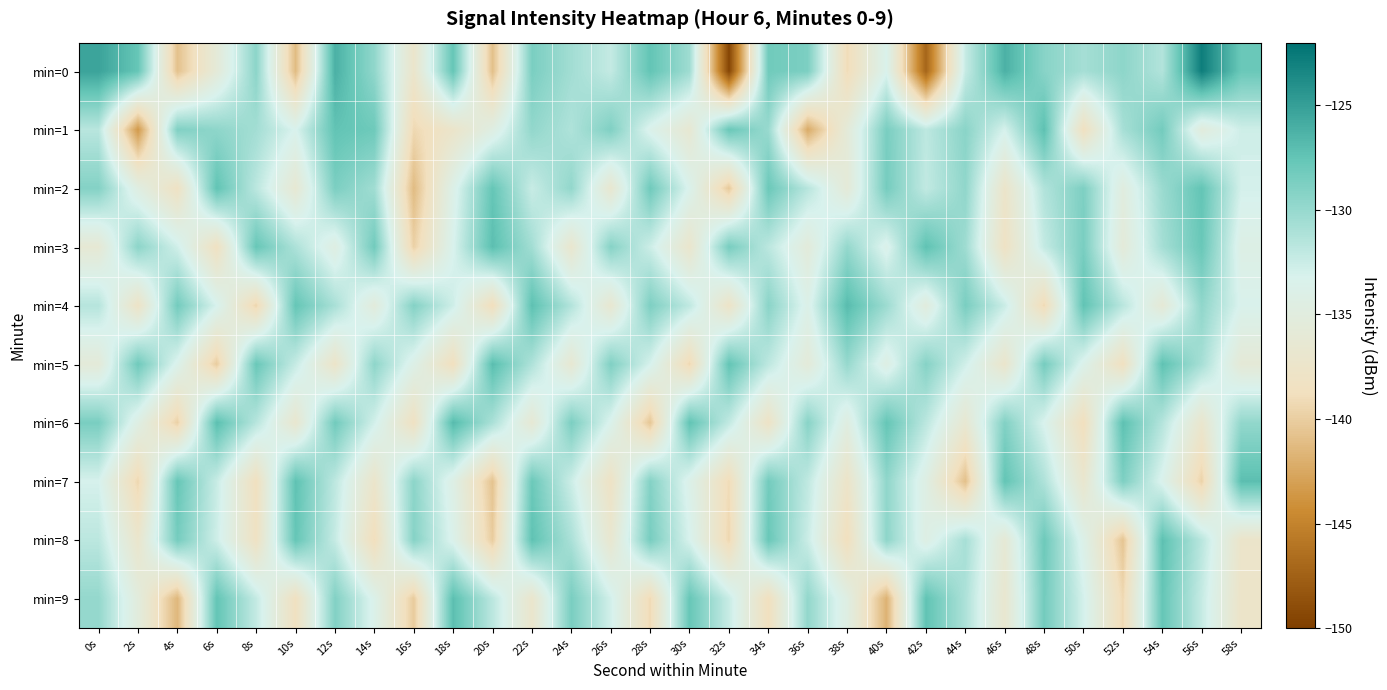

What is the maximum value shown in the chart?

-122.8